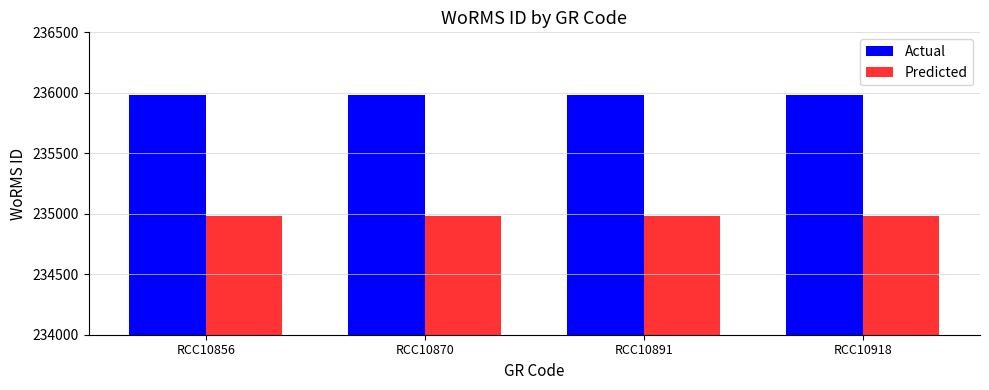

What is the maximum value for Actual?

235979